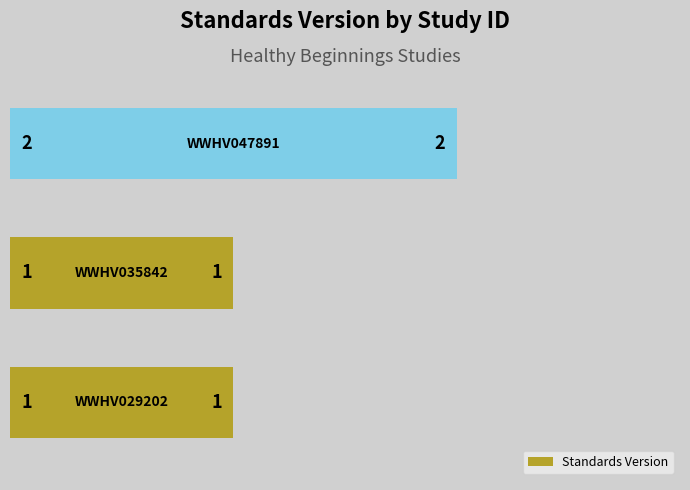

How many distinct data groups are displayed?

1